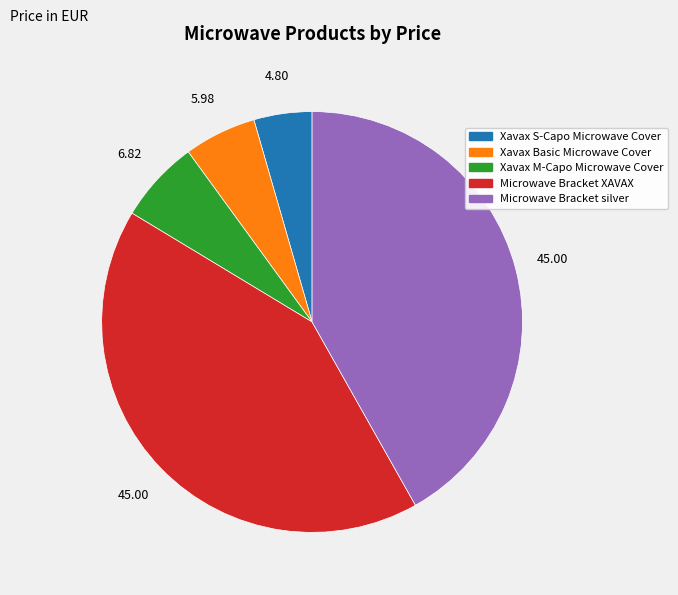

Which has a higher value, Xavax S-Capo Microwave Cover or Microwave Bracket silver?

Microwave Bracket silver